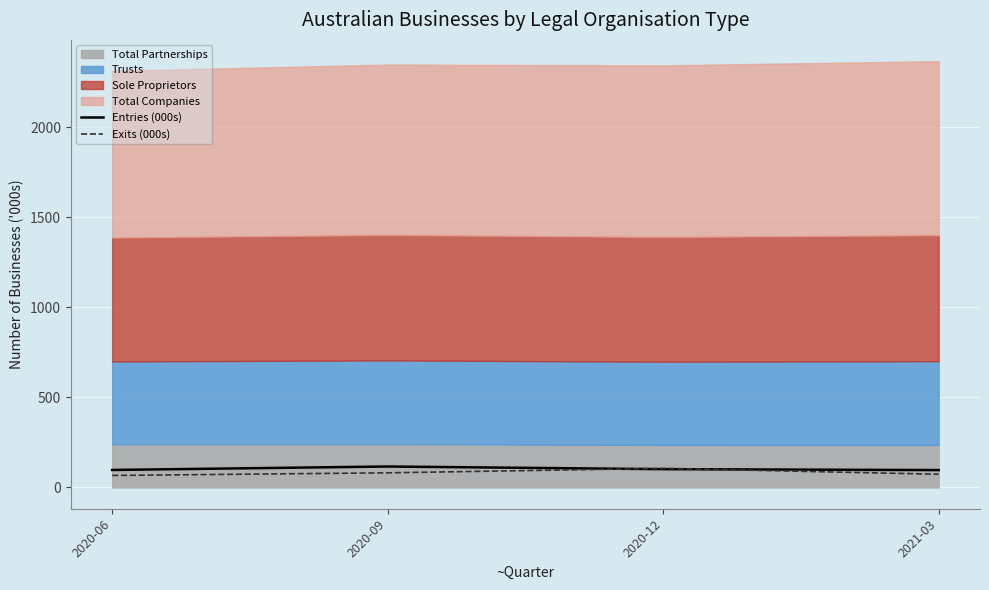

What is the sum of all Exits (000s) values?

326.8